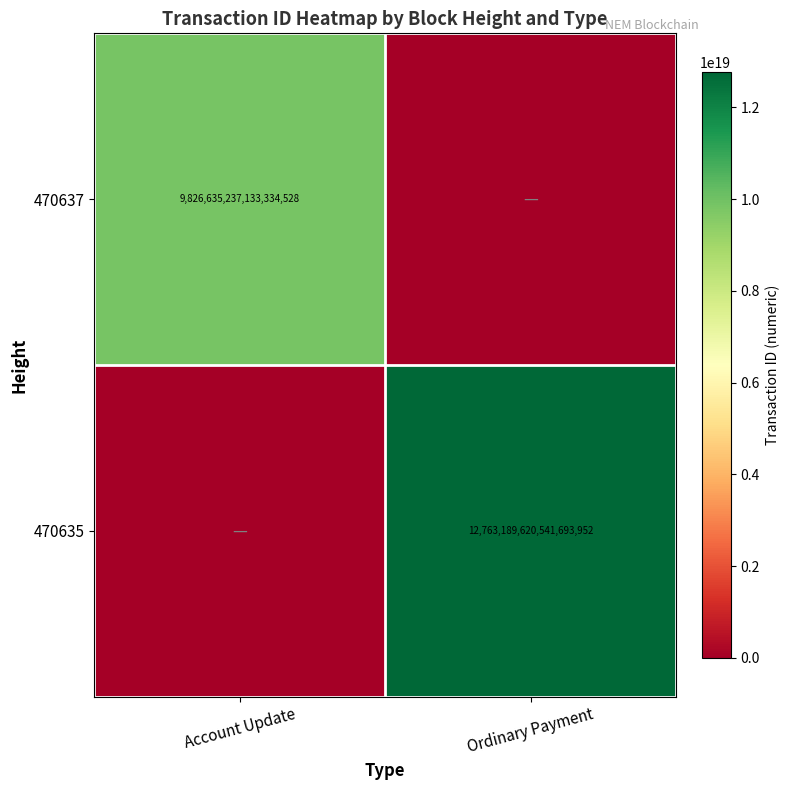

The value of 470637 at Account Update is 9826635237133334528. True or false?

True